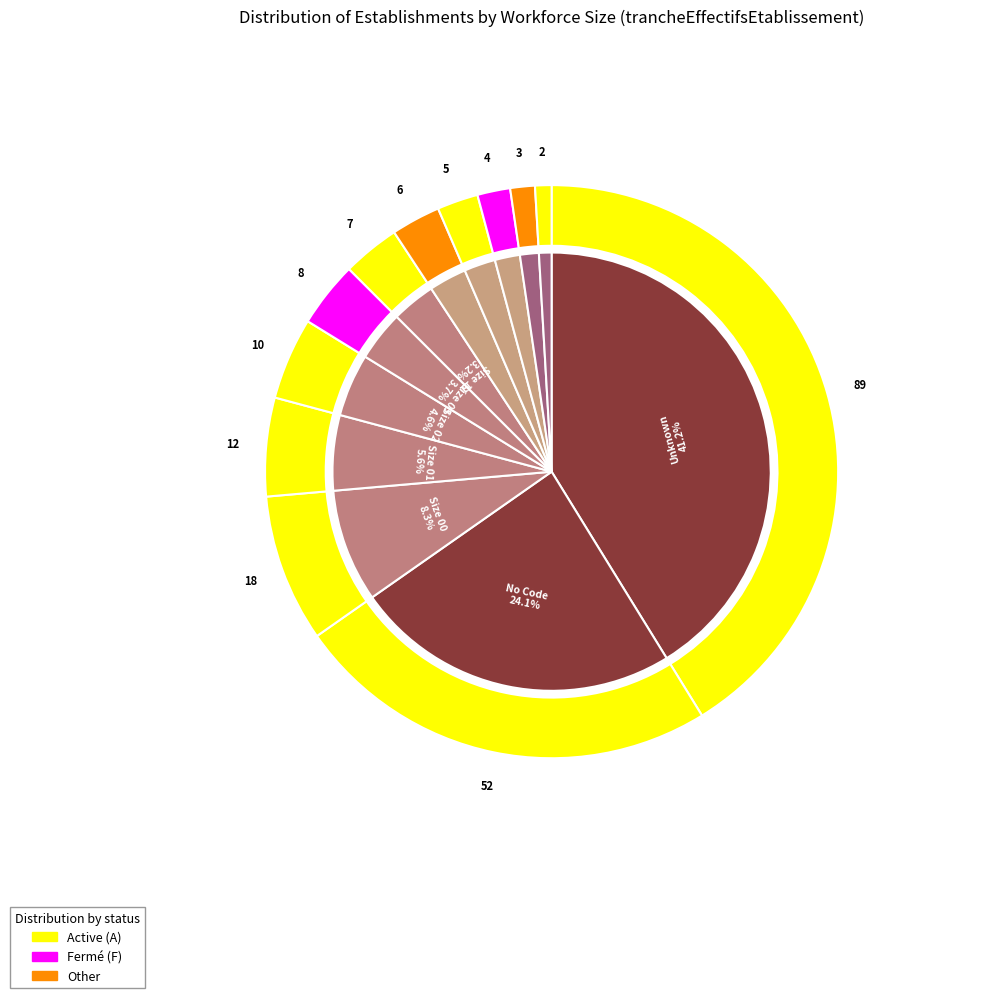

What portion of the pie excludes 01?

94.4%